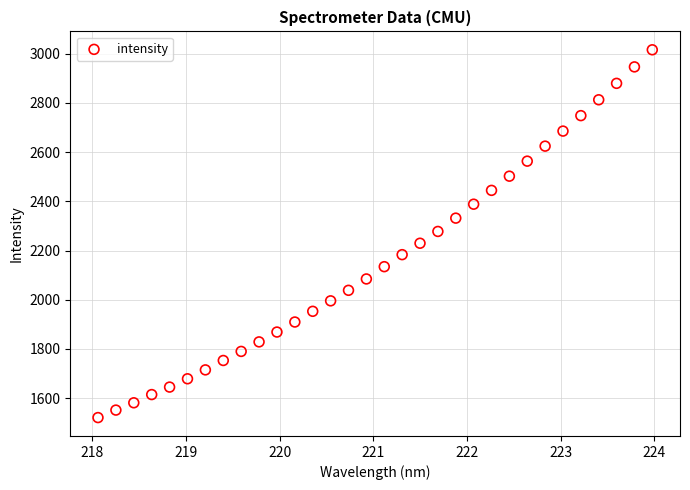

What is the range of X values (max minus min)?

5.9